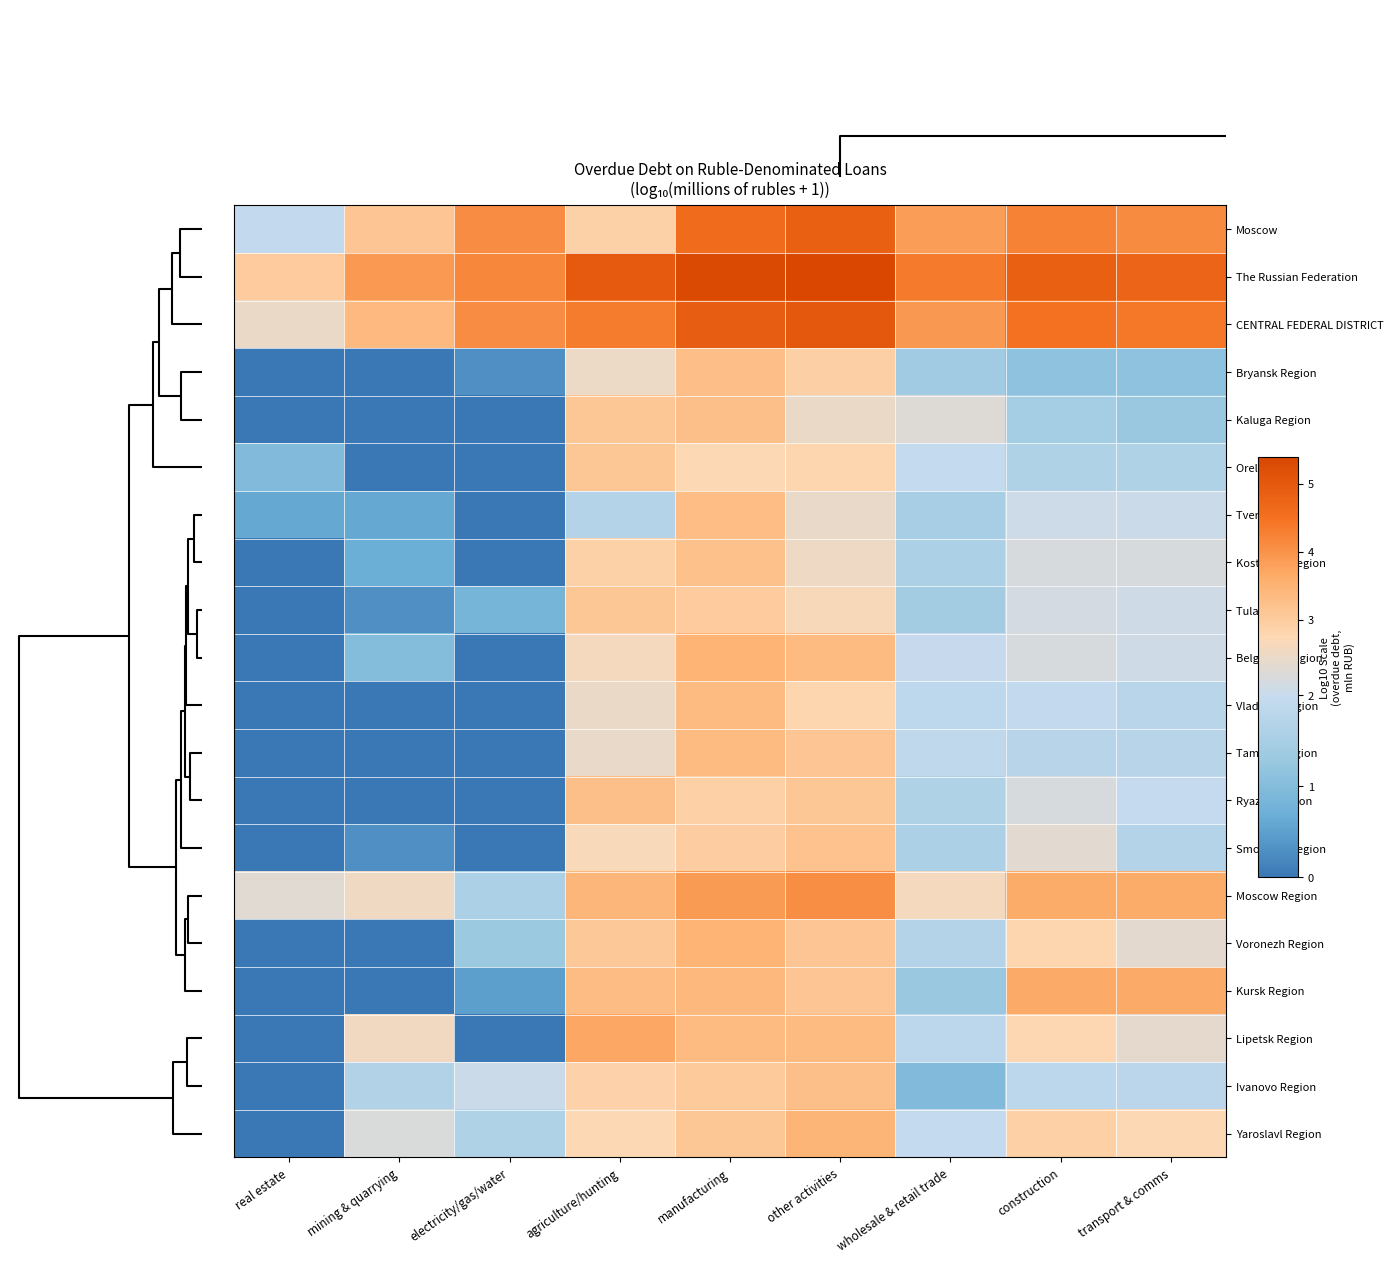

Reading left to right, extract all data points from this chart.

Moscow: real estate=1.9	mining & quarrying=3.1	electricity/gas/water=4.1	agriculture/hunting=2.9	manufacturing=4.6	other activities=4.8	wholesale & retail trade=3.9	construction=4.3	transport & comms=4.1
The Russian Federation: real estate=3.0	mining & quarrying=3.9	electricity/gas/water=4.2	agriculture/hunting=5.0	manufacturing=5.3	other activities=5.4	wholesale & retail trade=4.4	construction=4.8	transport & comms=4.7
CENTRAL FEDERAL DISTRICT: real estate=2.5	mining & quarrying=3.4	electricity/gas/water=4.1	agriculture/hunting=4.3	manufacturing=4.9	other activities=5.0	wholesale & retail trade=3.9	construction=4.5	transport & comms=4.4
Bryansk Region: real estate=0.0	mining & quarrying=0.0	electricity/gas/water=0.3	agriculture/hunting=2.5	manufacturing=3.3	other activities=2.9	wholesale & retail trade=1.4	construction=1.1	transport & comms=1.1
Kaluga Region: real estate=0.0	mining & quarrying=0.0	electricity/gas/water=0.0	agriculture/hunting=3.1	manufacturing=3.2	other activities=2.5	wholesale & retail trade=2.3	construction=1.4	transport & comms=1.3
Orel Region: real estate=1.0	mining & quarrying=0.0	electricity/gas/water=0.0	agriculture/hunting=3.1	manufacturing=2.8	other activities=2.8	wholesale & retail trade=1.9	construction=1.6	transport & comms=1.6
Tver Region: real estate=0.6	mining & quarrying=0.6	electricity/gas/water=0.0	agriculture/hunting=1.7	manufacturing=3.3	other activities=2.4	wholesale & retail trade=1.5	construction=2.1	transport & comms=2.0
Kostroma Region: real estate=0.0	mining & quarrying=0.7	electricity/gas/water=0.0	agriculture/hunting=2.9	manufacturing=3.2	other activities=2.5	wholesale & retail trade=1.6	construction=2.2	transport & comms=2.2
Tula Region: real estate=0.0	mining & quarrying=0.3	electricity/gas/water=0.8	agriculture/hunting=3.1	manufacturing=3.0	other activities=2.6	wholesale & retail trade=1.4	construction=2.1	transport & comms=2.1
Belgorod Region: real estate=0.0	mining & quarrying=1.0	electricity/gas/water=0.0	agriculture/hunting=2.6	manufacturing=3.5	other activities=3.4	wholesale & retail trade=2.0	construction=2.2	transport & comms=2.1
Vladimir Region: real estate=0.0	mining & quarrying=0.0	electricity/gas/water=0.0	agriculture/hunting=2.5	manufacturing=3.4	other activities=2.8	wholesale & retail trade=1.8	construction=1.9	transport & comms=1.7
Tambov Region: real estate=0.0	mining & quarrying=0.0	electricity/gas/water=0.0	agriculture/hunting=2.4	manufacturing=3.3	other activities=3.1	wholesale & retail trade=1.9	construction=1.7	transport & comms=1.7
Ryazan Region: real estate=0.0	mining & quarrying=0.0	electricity/gas/water=0.0	agriculture/hunting=3.3	manufacturing=2.9	other activities=3.1	wholesale & retail trade=1.6	construction=2.2	transport & comms=2.0
Smolensk Region: real estate=0.0	mining & quarrying=0.3	electricity/gas/water=0.0	agriculture/hunting=2.7	manufacturing=3.0	other activities=3.2	wholesale & retail trade=1.6	construction=2.3	transport & comms=1.7
Moscow Region: real estate=2.3	mining & quarrying=2.5	electricity/gas/water=1.6	agriculture/hunting=3.4	manufacturing=3.9	other activities=4.1	wholesale & retail trade=2.6	construction=3.6	transport & comms=3.6
Voronezh Region: real estate=0.0	mining & quarrying=0.0	electricity/gas/water=1.3	agriculture/hunting=3.1	manufacturing=3.5	other activities=3.1	wholesale & retail trade=1.7	construction=2.8	transport & comms=2.3
Kursk Region: real estate=0.0	mining & quarrying=0.0	electricity/gas/water=0.5	agriculture/hunting=3.3	manufacturing=3.4	other activities=3.1	wholesale & retail trade=1.3	construction=3.7	transport & comms=3.7
Lipetsk Region: real estate=0.0	mining & quarrying=2.6	electricity/gas/water=0.0	agriculture/hunting=3.7	manufacturing=3.3	other activities=3.3	wholesale & retail trade=1.8	construction=2.8	transport & comms=2.4
Ivanovo Region: real estate=0.0	mining & quarrying=1.6	electricity/gas/water=2.0	agriculture/hunting=2.9	manufacturing=3.0	other activities=3.2	wholesale & retail trade=1.0	construction=1.8	transport & comms=1.8
Yaroslavl Region: real estate=0.0	mining & quarrying=2.2	electricity/gas/water=1.6	agriculture/hunting=2.7	manufacturing=3.1	other activities=3.5	wholesale & retail trade=1.9	construction=2.9	transport & comms=2.7